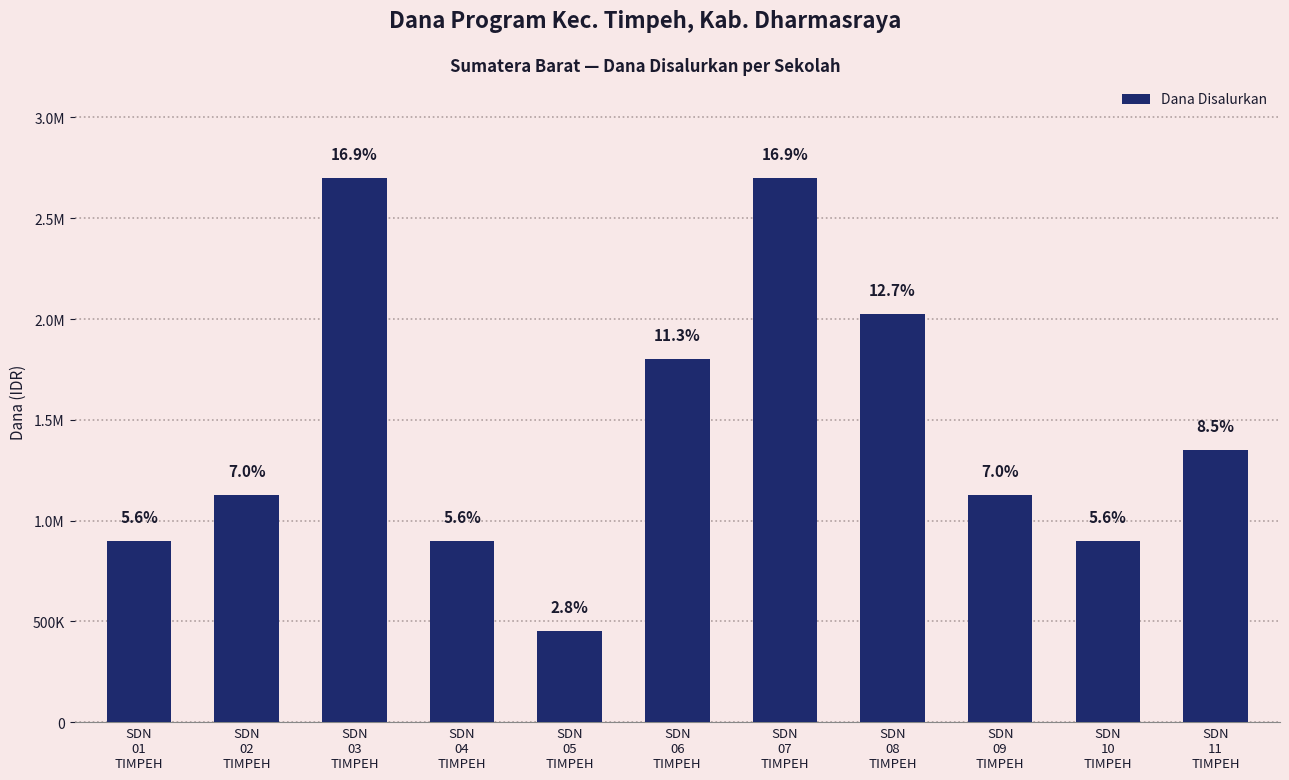

What is the sum of the values at SDN
02
TIMPEH and SDN
09
TIMPEH?

2250000